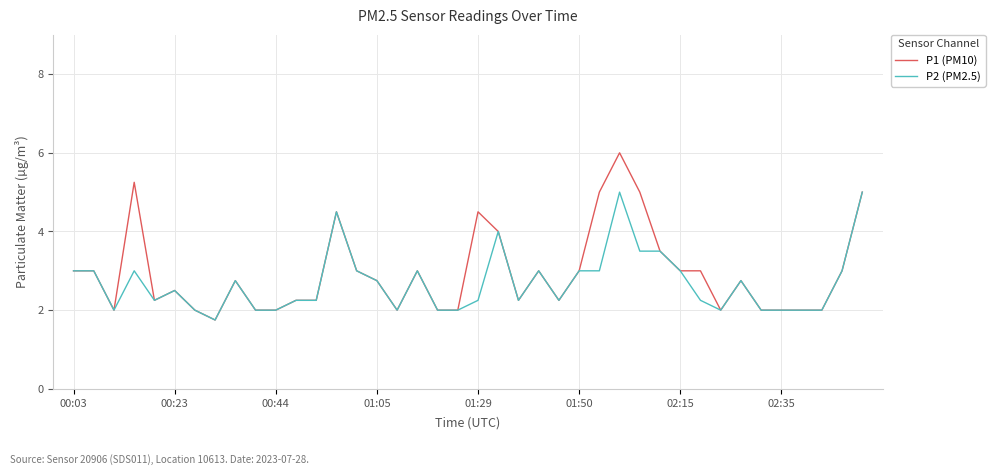

What is the highest value of the P2 (PM2.5) series?

5.0